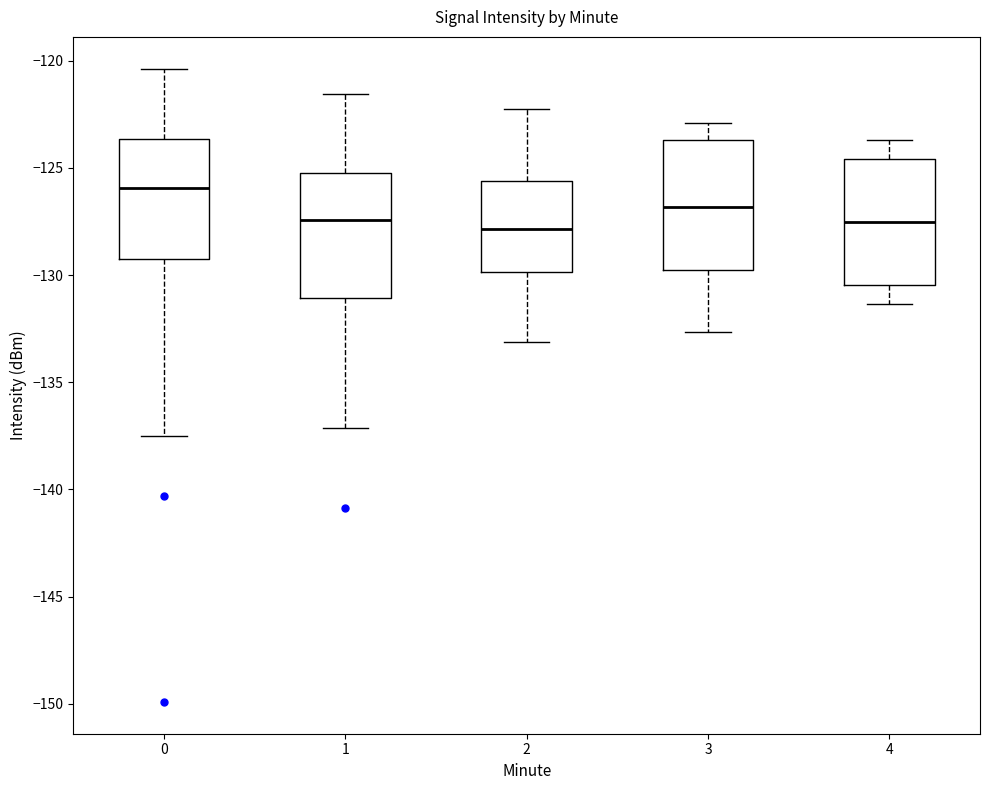

Reading left to right, read every box against the y-axis: the position of its median line, the range the box covers, and the ends of its whiskers. The values are not printed on the chart, so give them approximately, as read against the axis.

0: median -126.0, box -129.5 to -123.5, whiskers -137.5 to -120.5
1: median -127.5, box -131.0 to -125.5, whiskers -137.0 to -121.5
2: median -128.0, box -130.0 to -125.5, whiskers -133.0 to -122.0
3: median -127.0, box -130.0 to -123.5, whiskers -132.5 to -123.0
4: median -127.5, box -130.5 to -124.5, whiskers -131.5 to -123.5